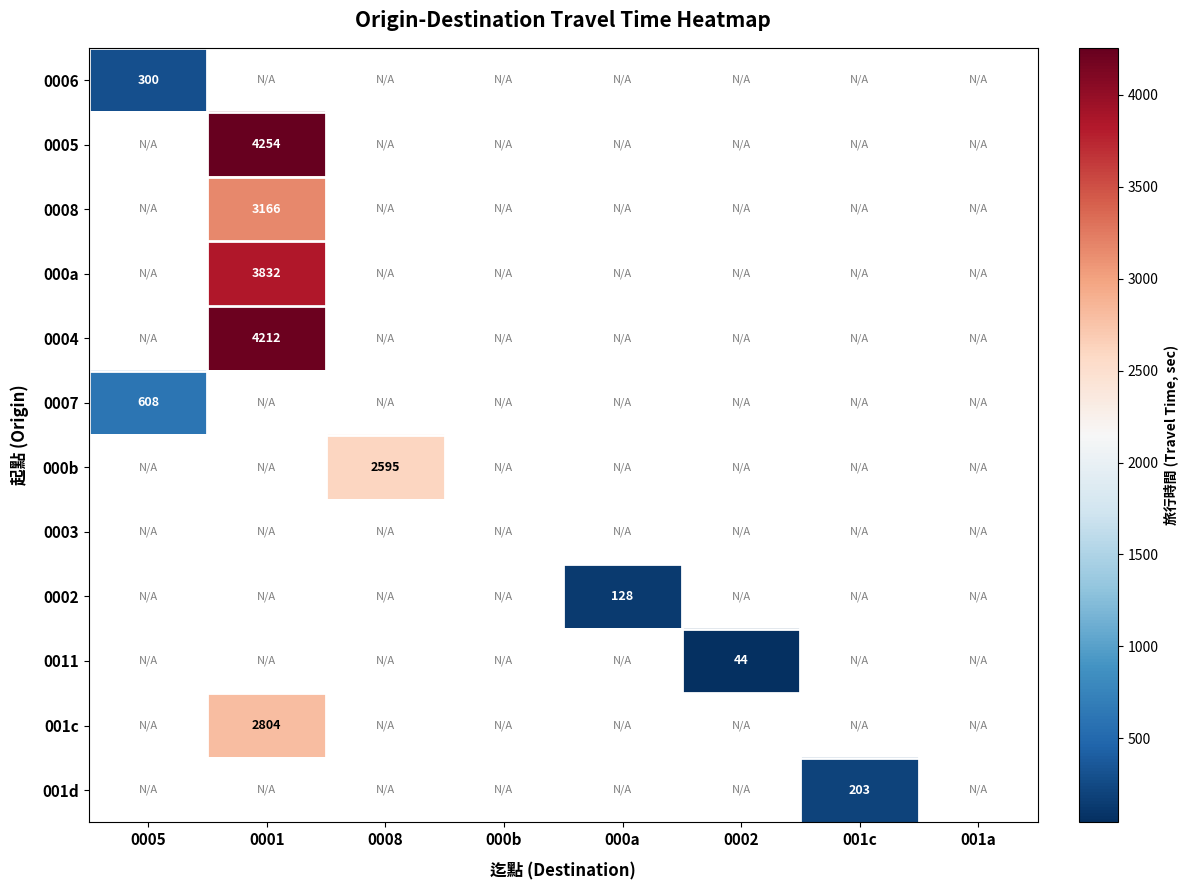

True or false: 0004 has a value of 4212 at 0001.

True